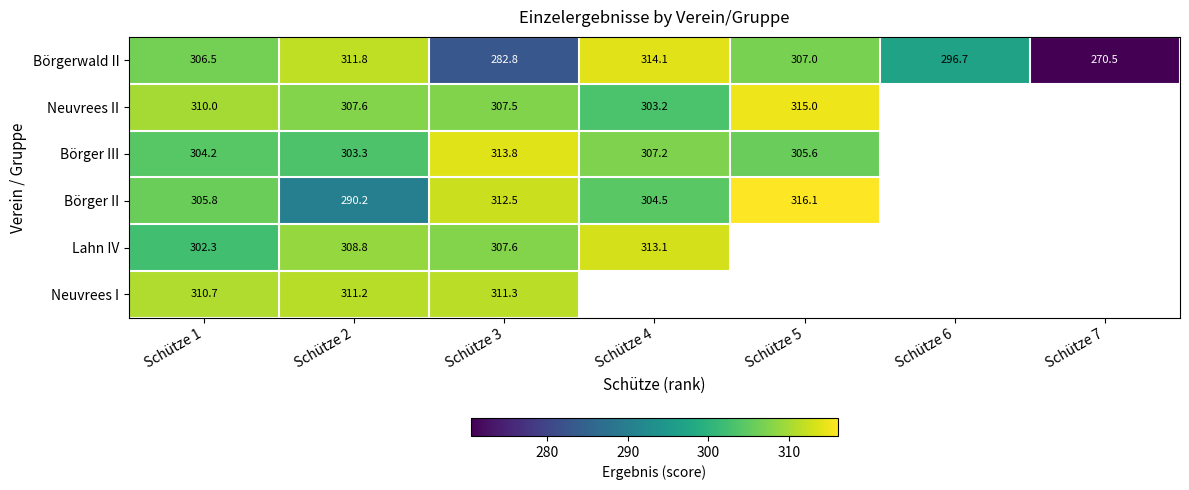

Rank the series at Schütze 3 from highest to lowest value.

Börger III, Börger II, Neuvrees I, Lahn IV, Neuvrees II, Börgerwald II